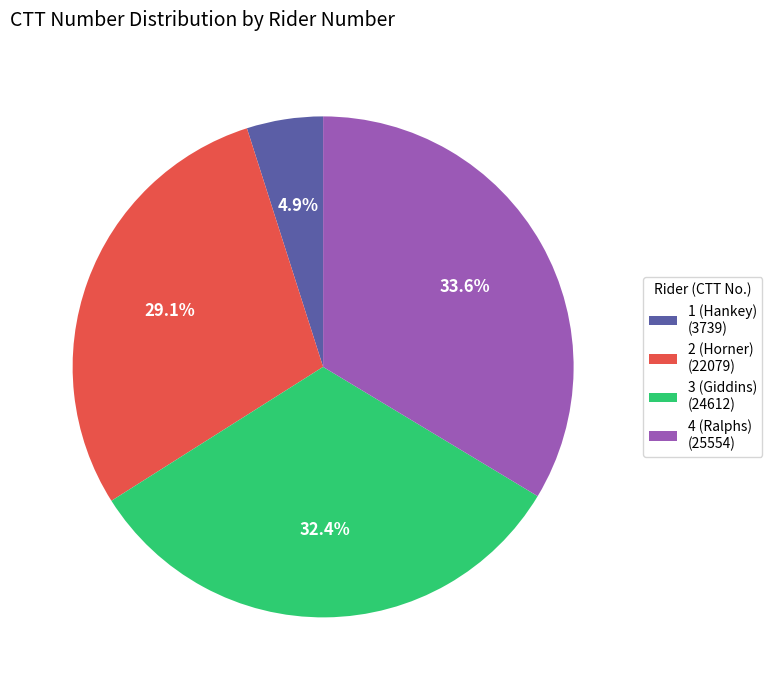

To the nearest percent, what is the difference between the largest and smallest slice percentages?

29%